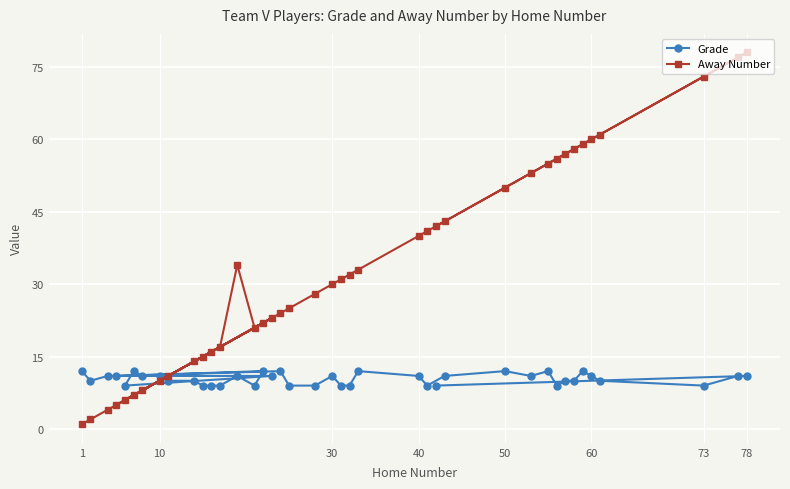

What are all the series names shown in the legend?

Grade, Away Number